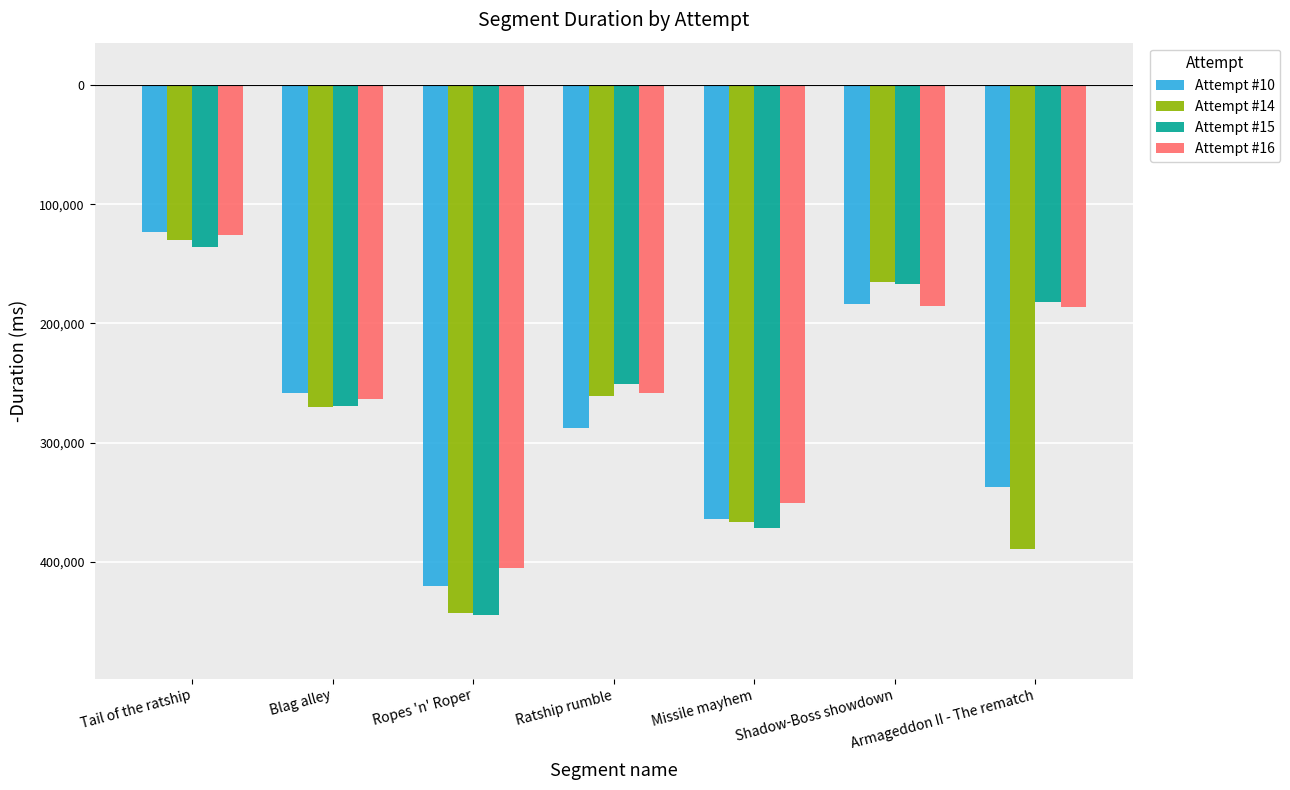

True or false: Attempt #15 has a value of -166581 at Shadow-Boss showdown.

True